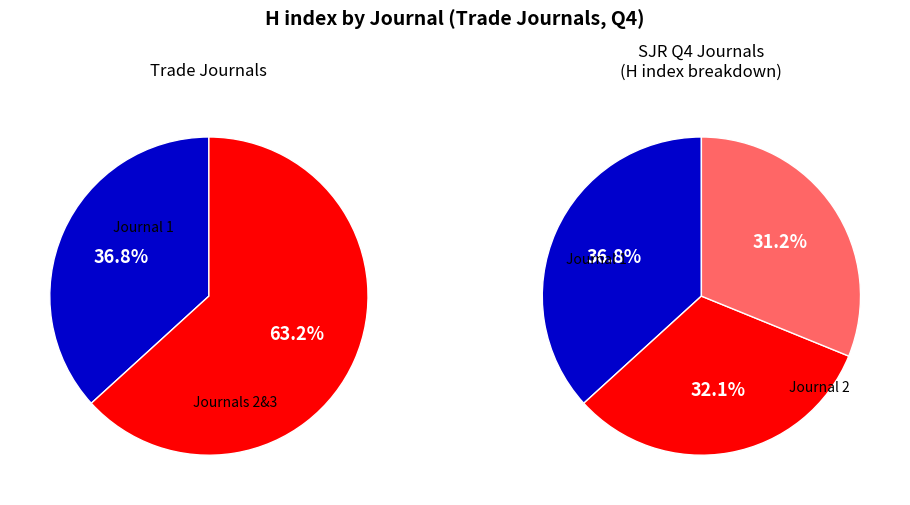

The Beritchte zur Deutschen Landeskunde slice represents 23% of the pie. True or false?

False